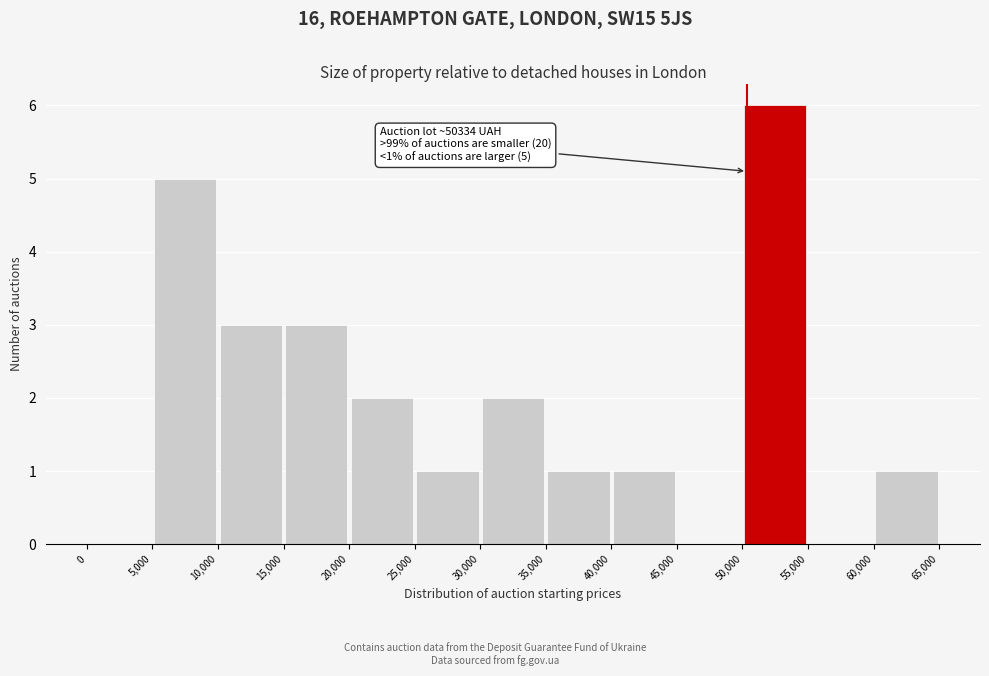

Over which range of the x-axis is the bar tallest?

50,000 to 55,000